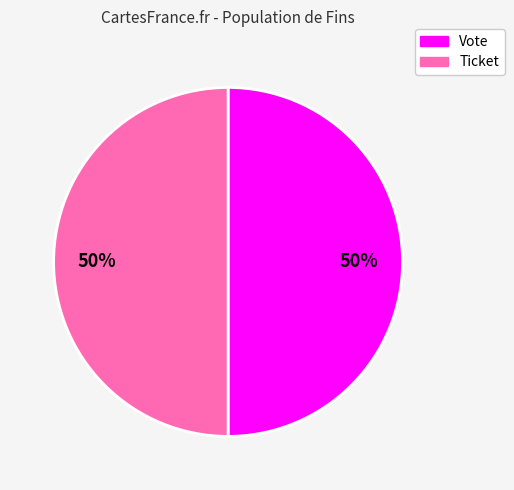

To the nearest percent, what is the combined percentage of Ticket and Vote?

100%